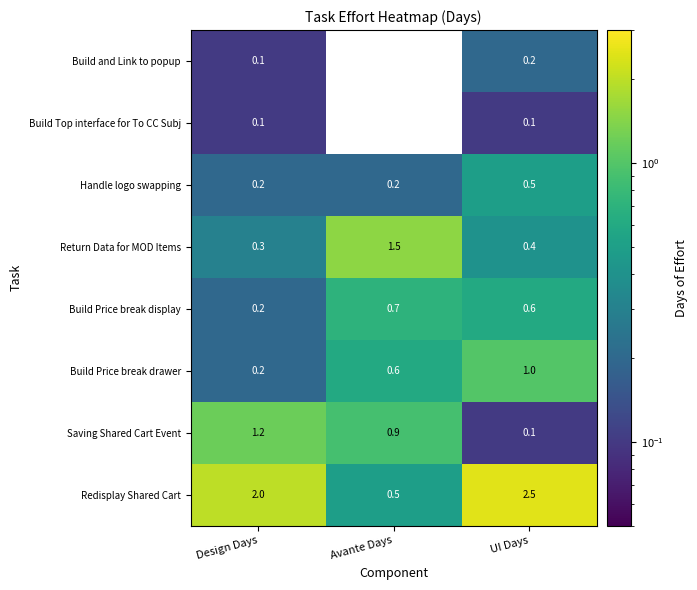

What is the sum of all Build Price break drawer values?

1.8